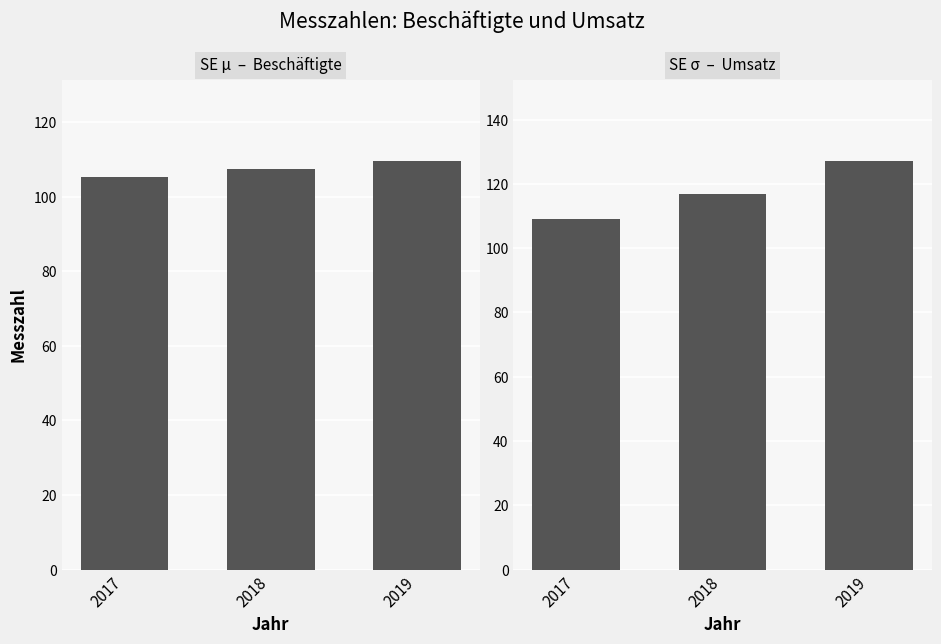

At which label does Beschäftigte (Messzahl) reach its peak?

2019